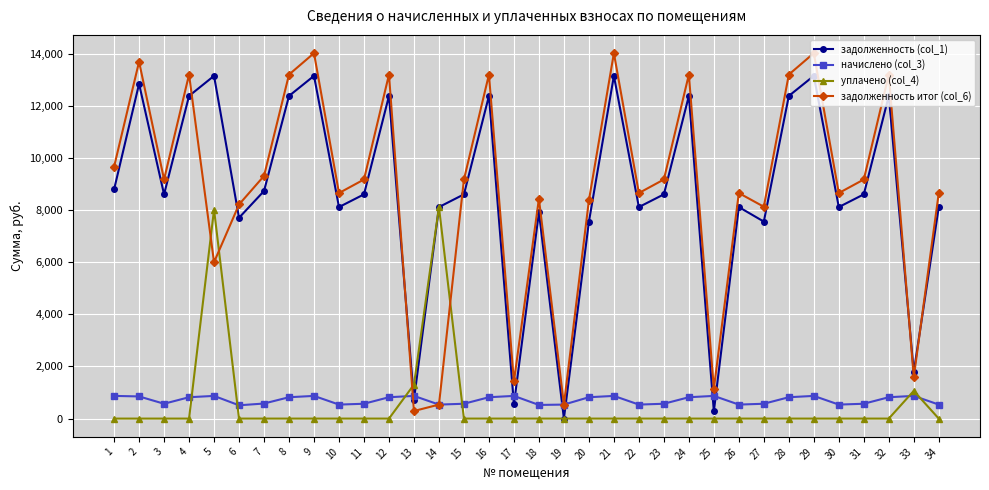

Rank the series by their maximum value, from lowest to highest.

начислено (col_3), уплачено (col_4), задолженность (col_1), задолженность итог (col_6)